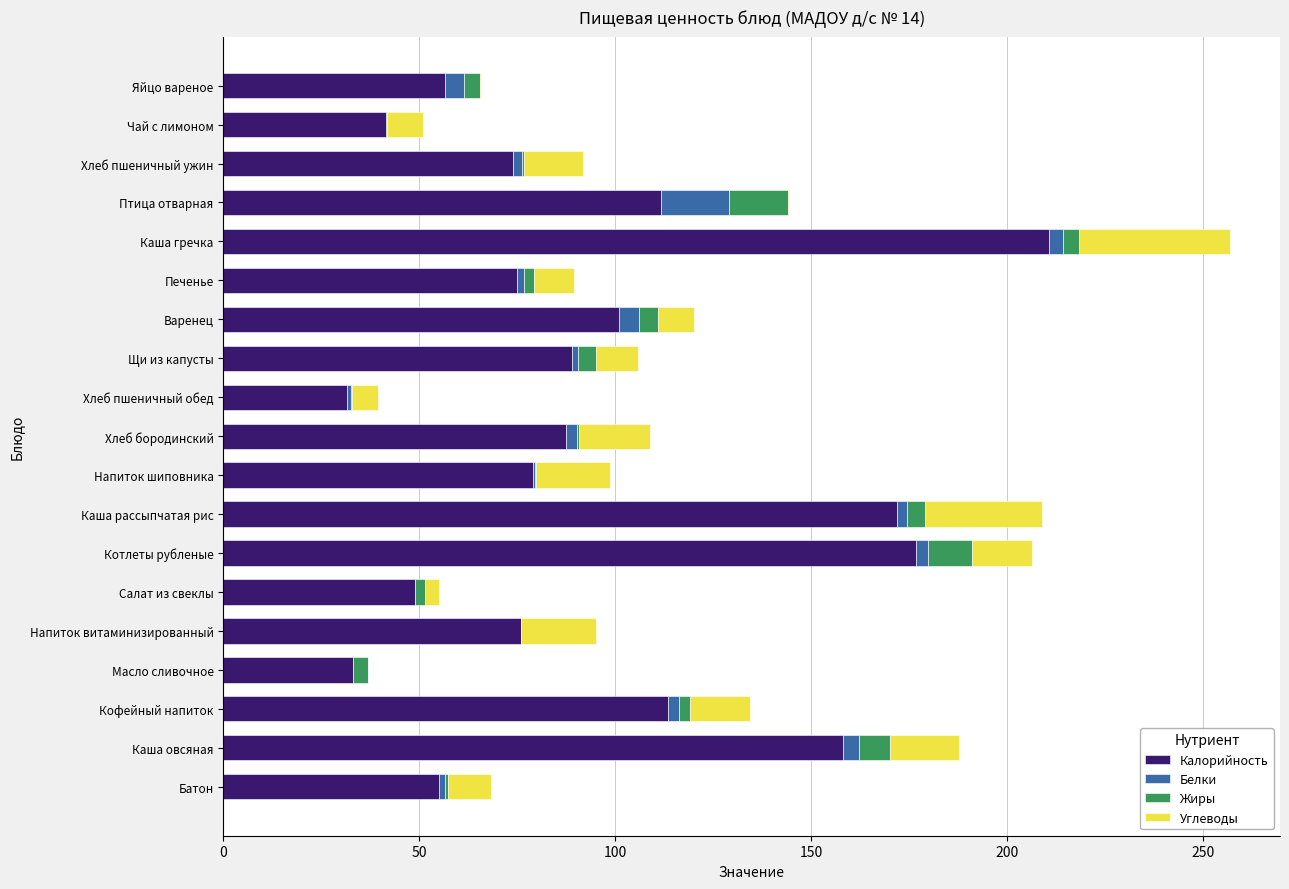

At which category is the sum across all series the highest?

Каша гречка